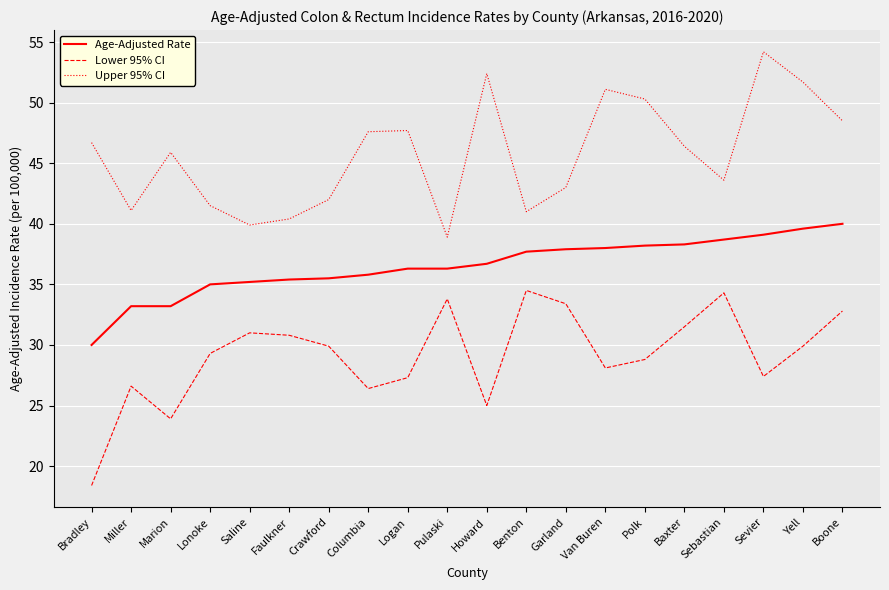

True or false: Lower 95% CI and Upper 95% CI intersect in this chart.

False